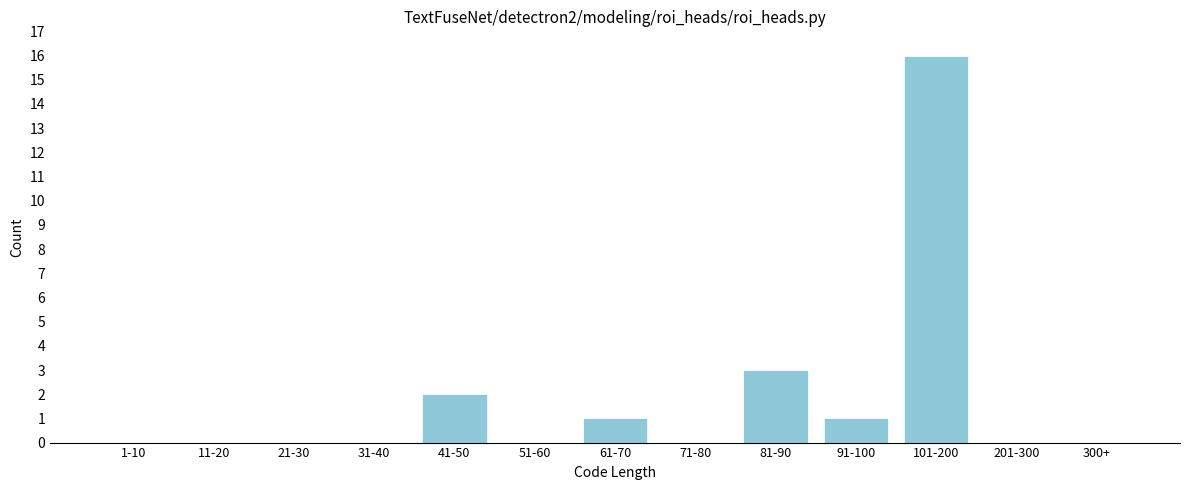

Reading left to right, list all the values displayed in this chart.

1-10=0	11-20=0	21-30=0	31-40=0	41-50=2	51-60=0	61-70=1	71-80=0	81-90=3	91-100=1	101-200=16	201-300=0	300+=0